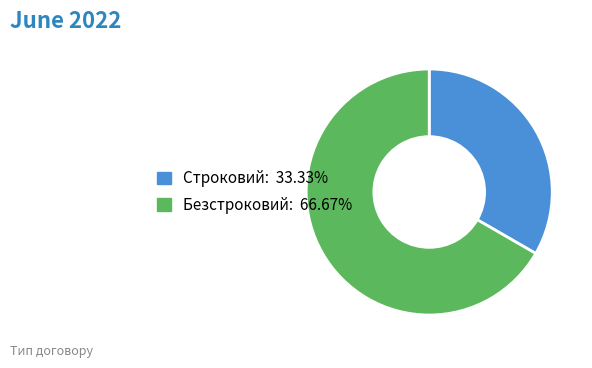

What is the smallest slice in the pie chart?

Строковий